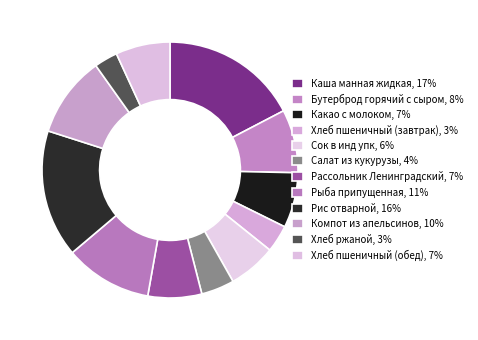

How many segments does this pie chart have?

12